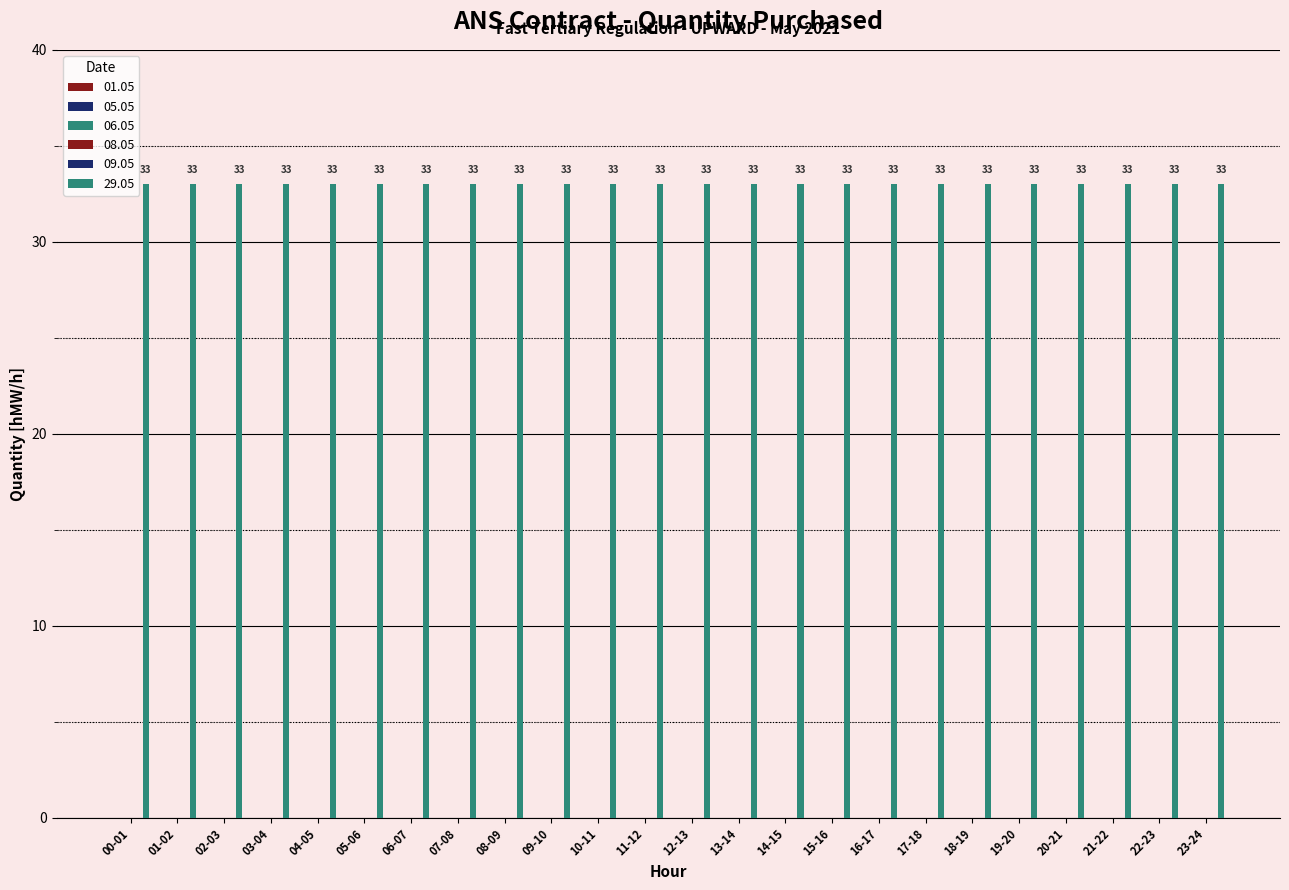

At 07-08, list the series in order from smallest to largest.

01.05, 05.05, 06.05, 08.05, 09.05, 29.05